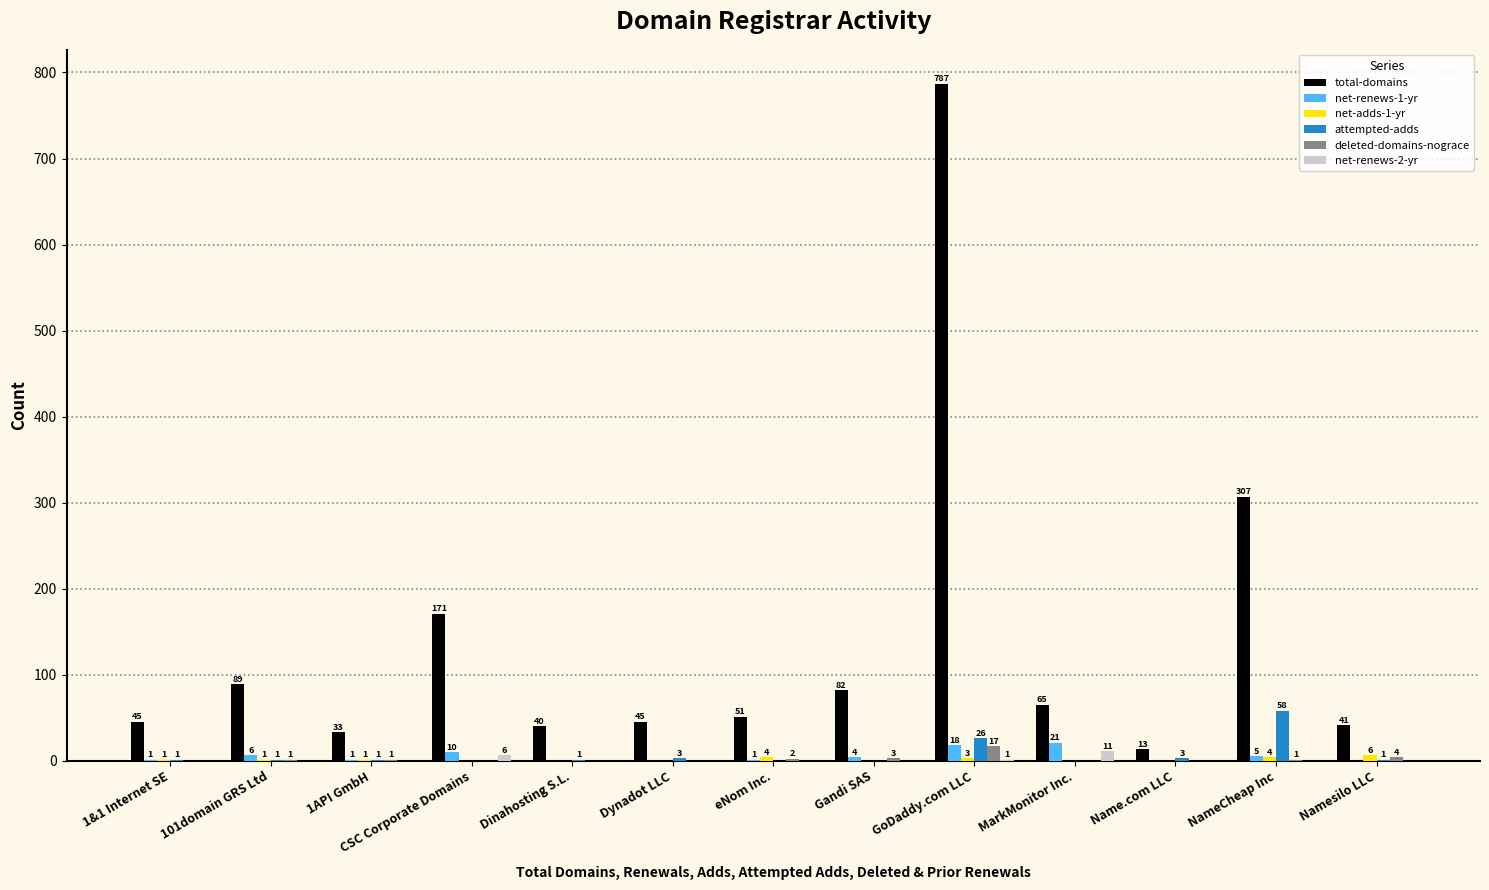

Count the number of data series in this chart.

6